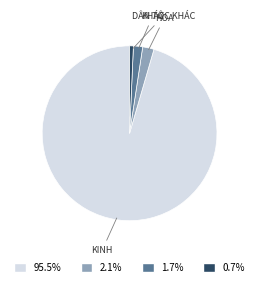

Which slice is the largest?

KINH